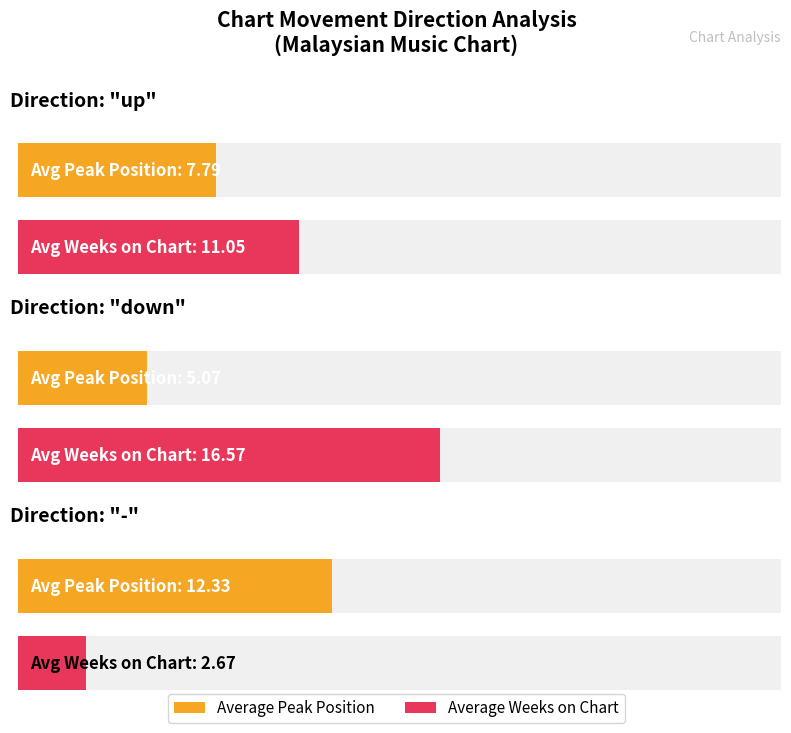

What is the label of the 2nd bar from the right?

down